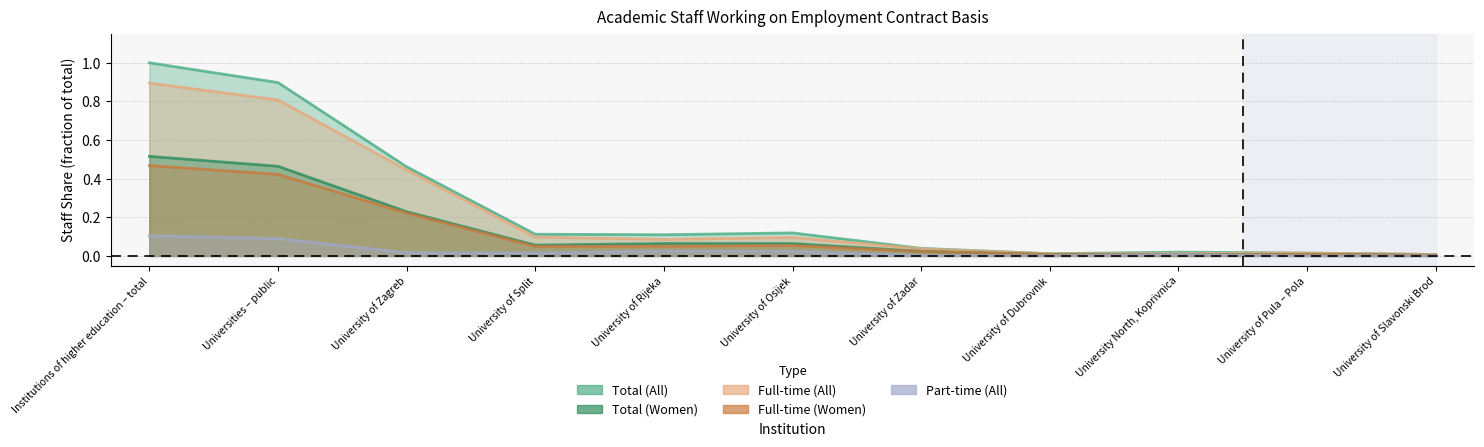

Does the chart display data point markers on the line(s)?

No